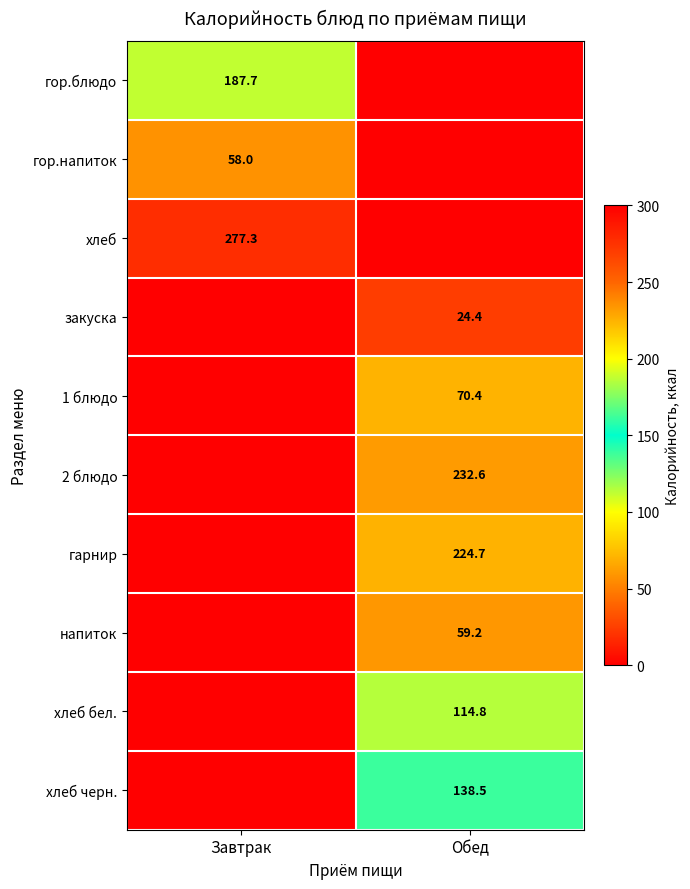

True or false: напиток has a value of 95.6 at Обед.

False